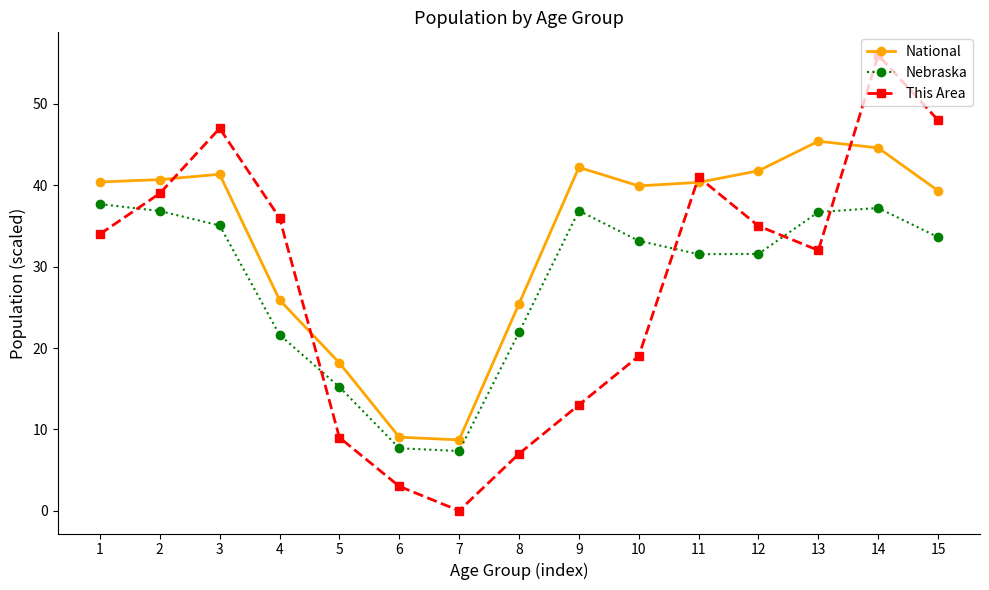

Where does the National series first go above 40?

1